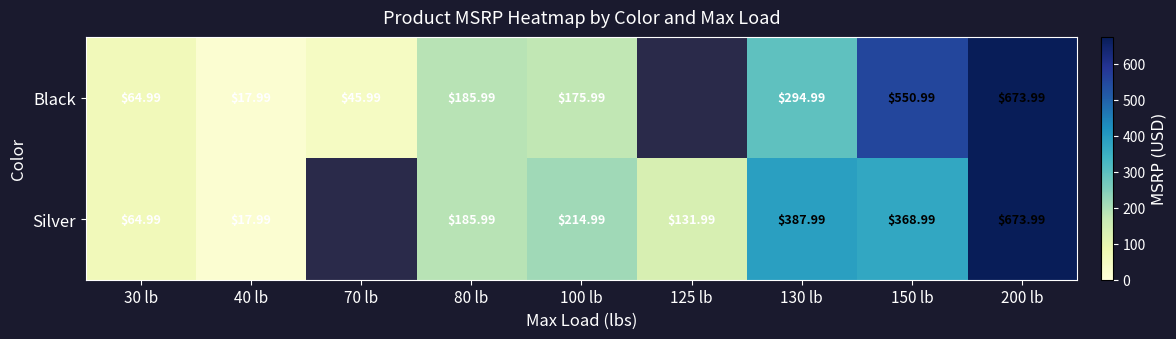

The value of Black at 40 lb is 18.0. True or false?

True